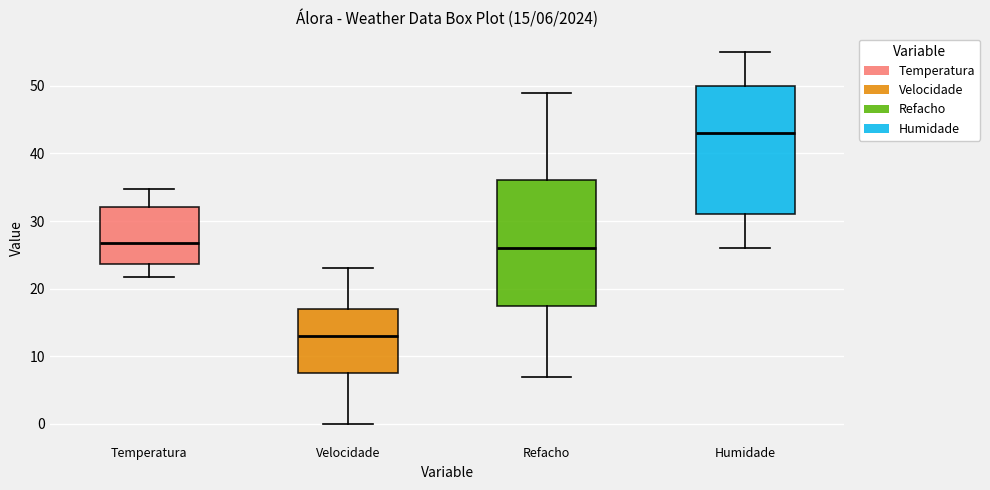

Which box has the lowest median line?

Velocidade